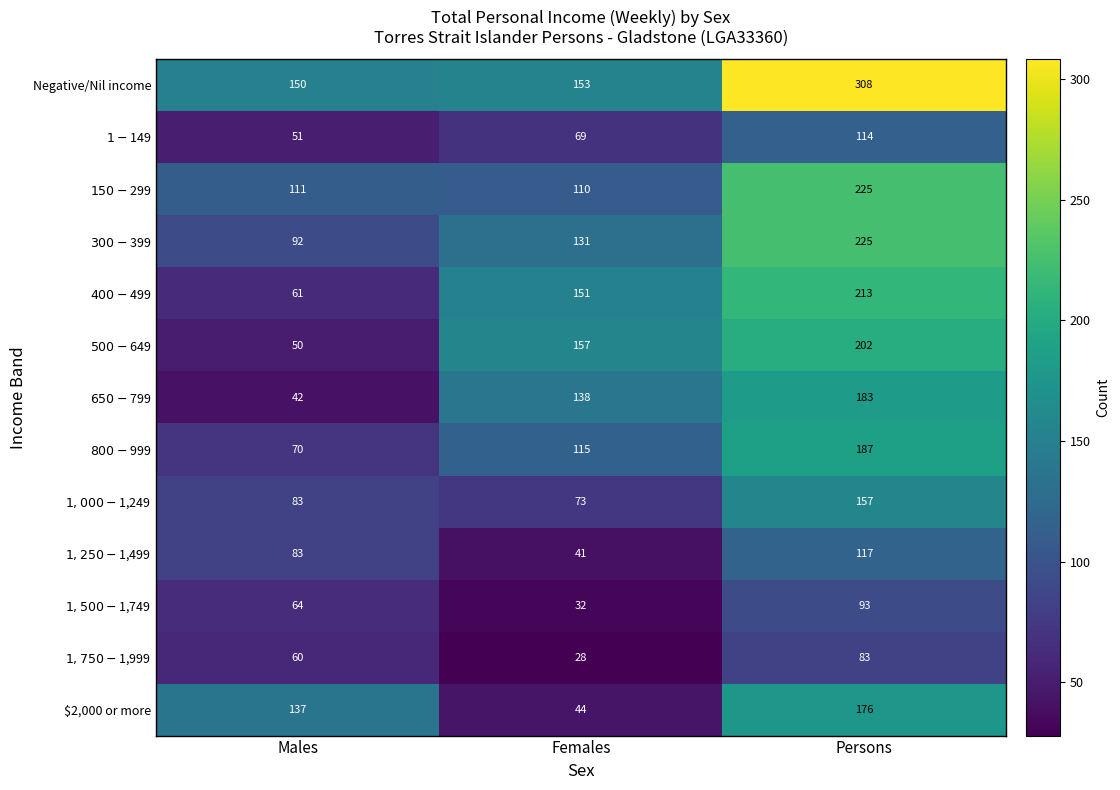

At which label is Negative/Nil income closest to 229?

Females